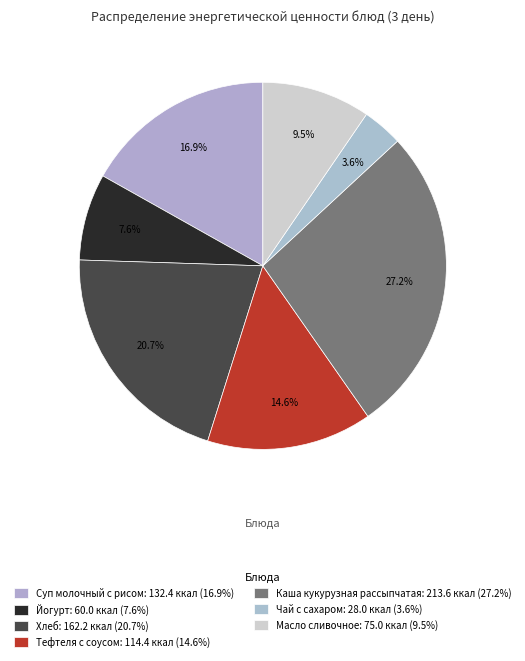

To the nearest percent, what is the combined percentage of Суп молочный с рисом and Каша кукурузная рассыпчатая?

44%